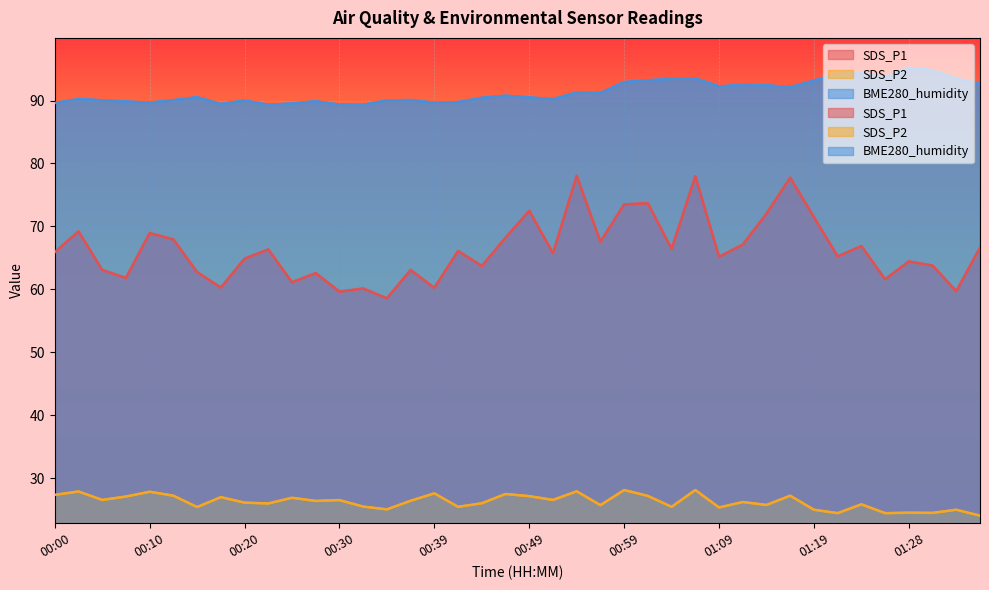

True or false: SDS_P2 has a value of 24.5 at 01:28.

True